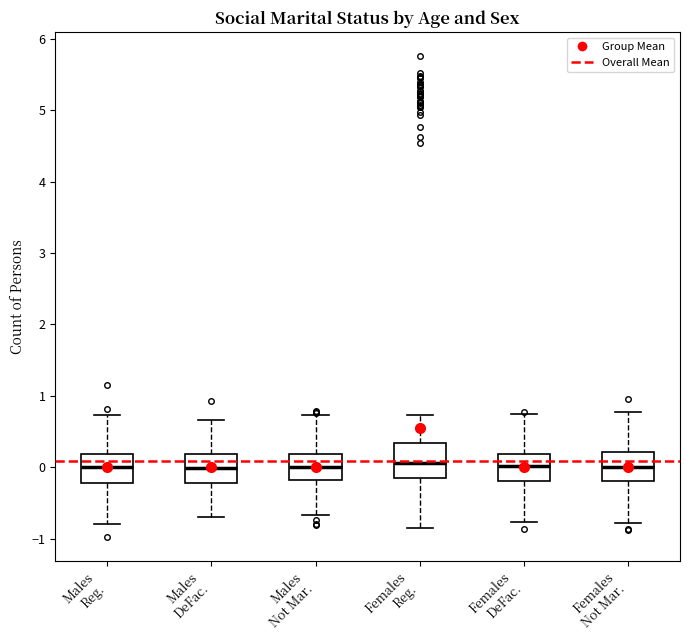

Where is the upper edge of the box for Females Not Mar. on the y-axis? The values are not printed on the chart, so give them approximately, as read against the axis.

0.2